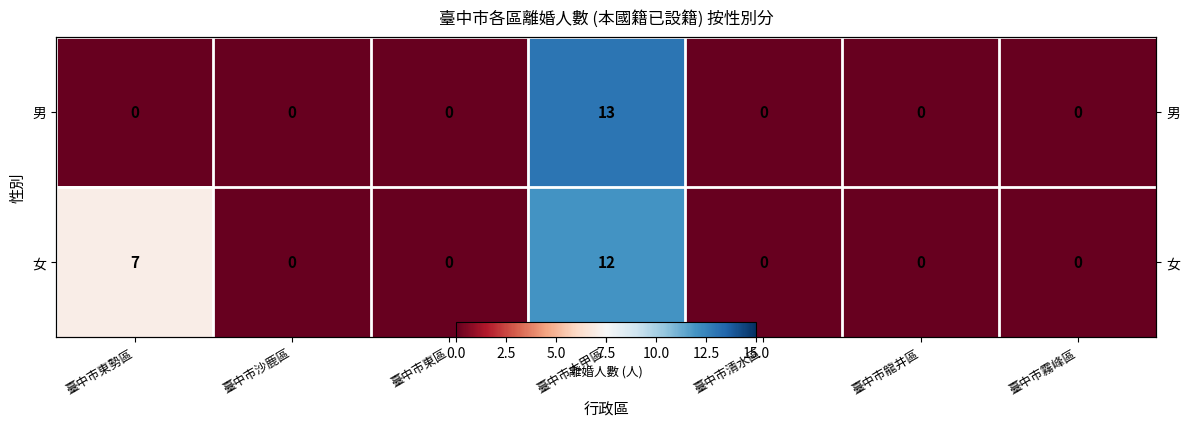

Count the number of data series in this chart.

2